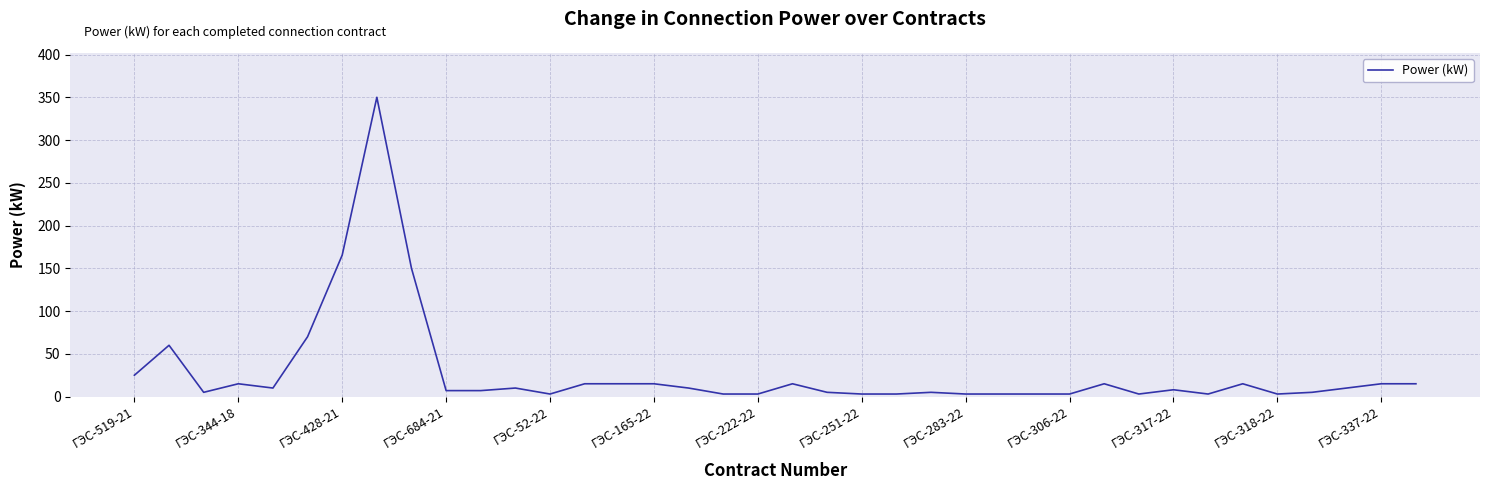

What is the difference between the maximum and minimum values?

347.0